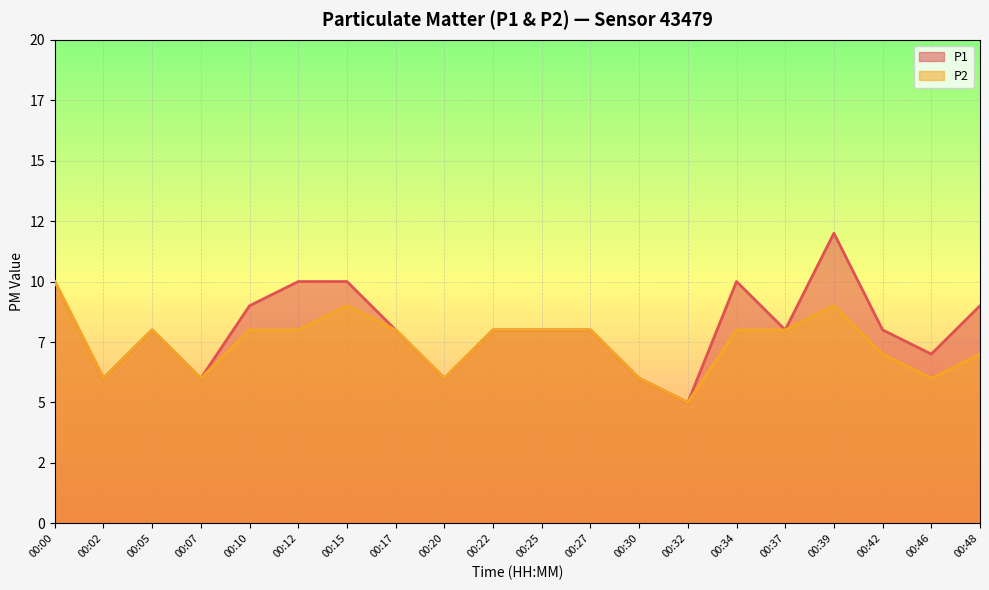

The P1 series shows 12 at 00:17. True or false?

False